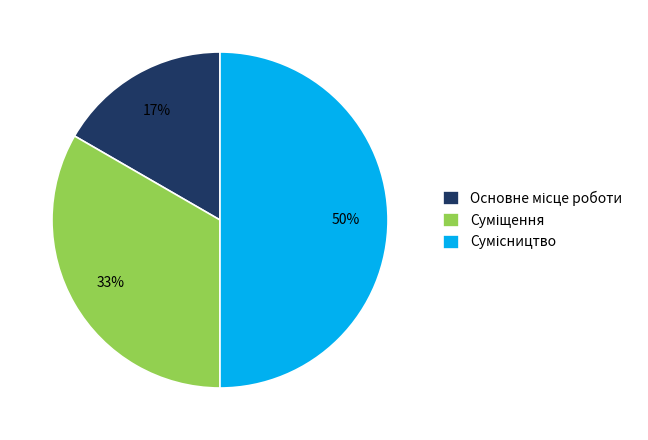

To the nearest percent, what is the average slice percentage?

33%